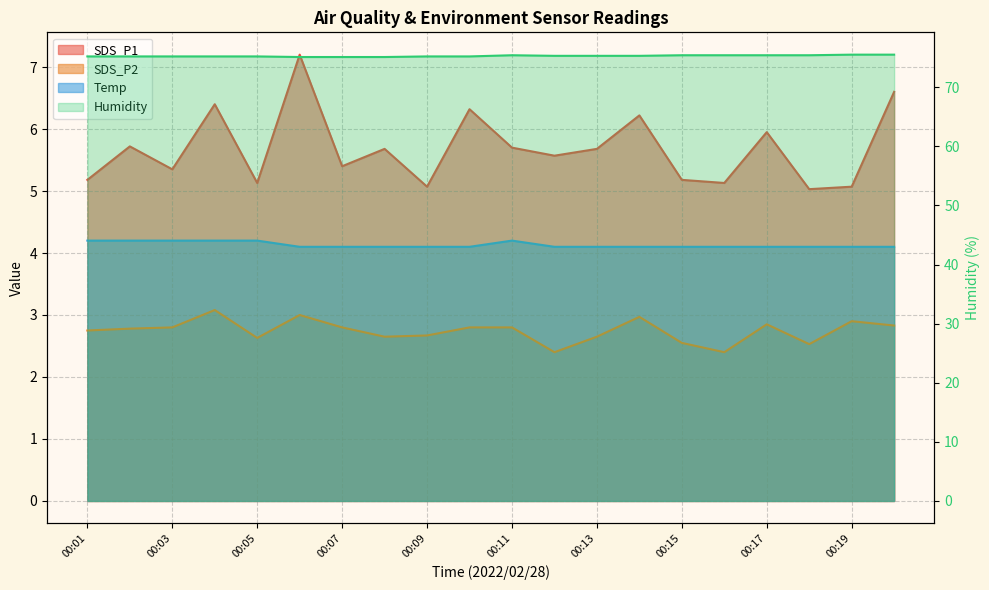

How many distinct data groups are displayed?

4